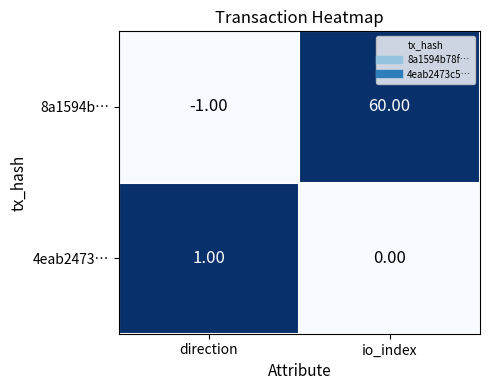

Which category has the highest value across all series?

io_index